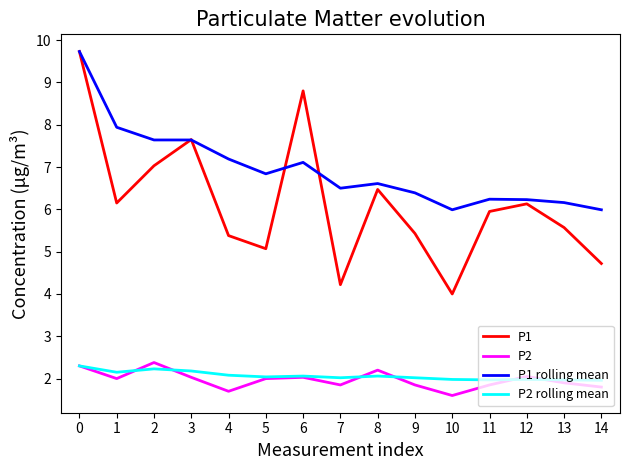

True or false: P2 has more than 0 interior local peaks.

True